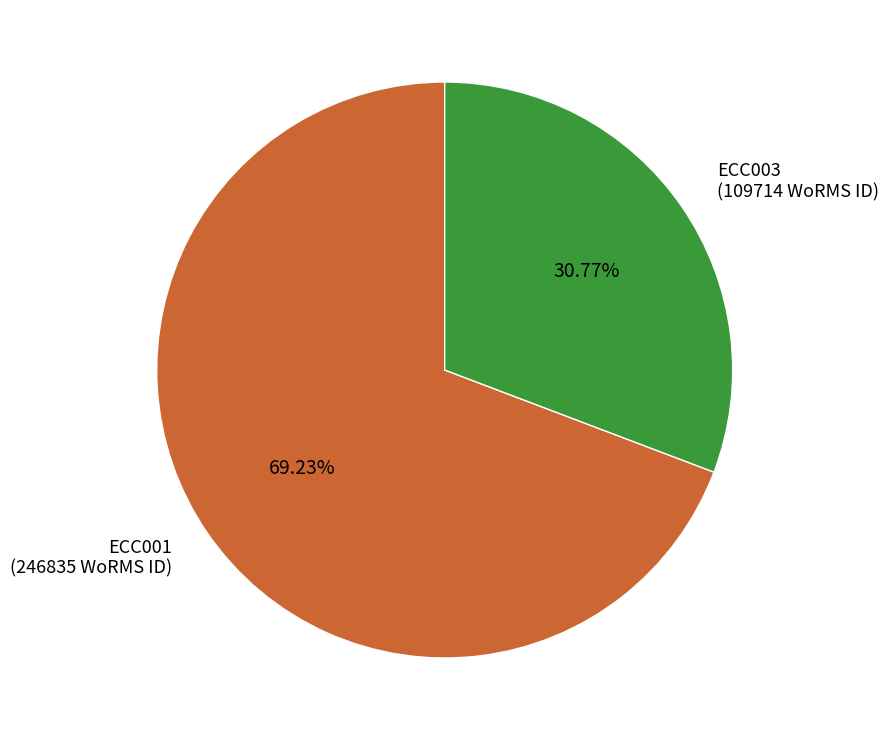

Is the sum of ECC001 and ECC003 greater than half?

Yes